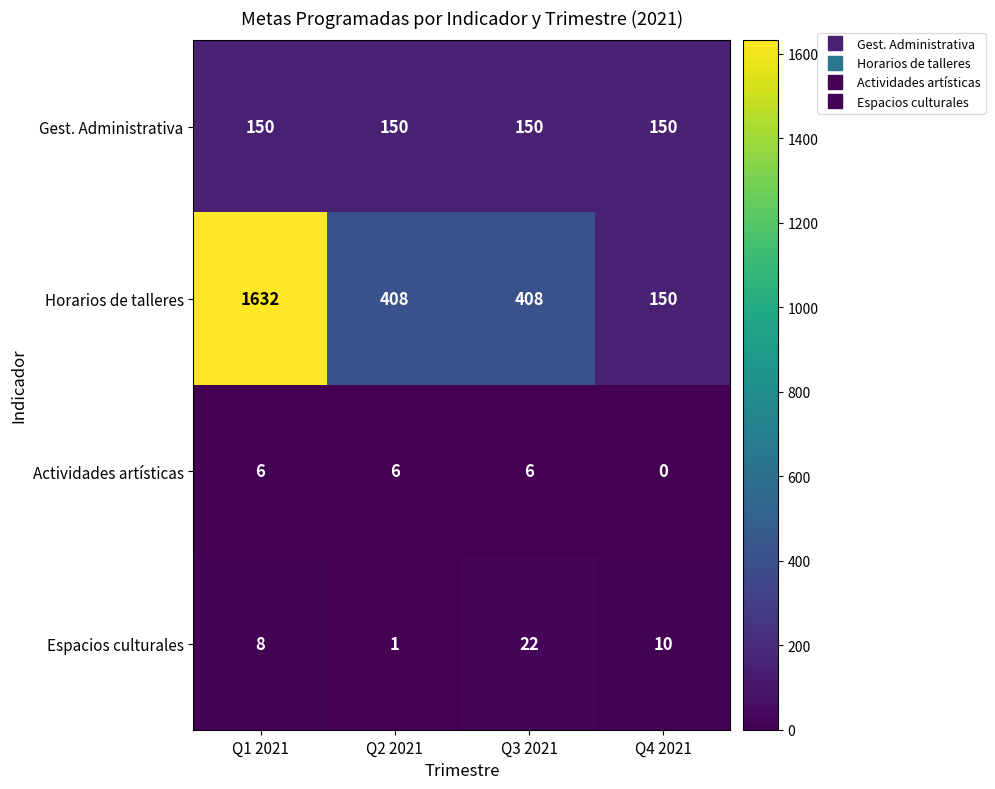

Is it true that Gest. Administrativa equals 72 at Q1 2021?

False